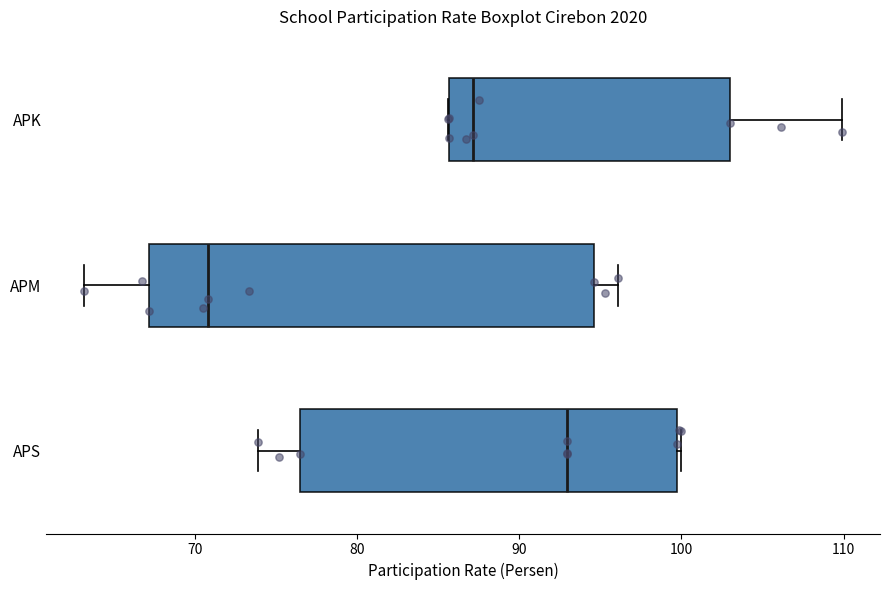

Reading bottom to top, read every box against the x-axis: the position of its median line, the range the box covers, and the ends of its whiskers. The values are not printed on the chart, so give them approximately, as read against the axis.

APS: median 93, box 77 to 100, whiskers 74 to 100
APM: median 71, box 67 to 95, whiskers 63 to 96
APK: median 87, box 86 to 103, whiskers 86 to 110